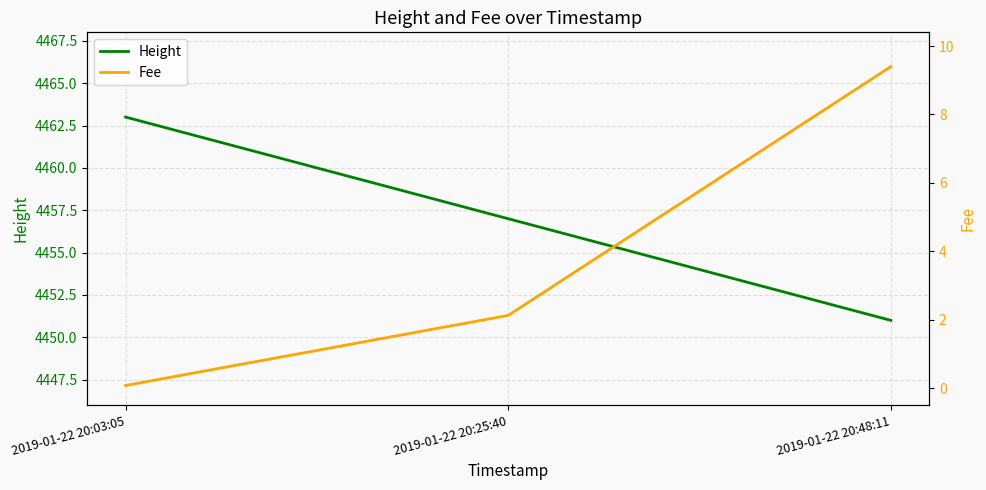

What is the highest value of the Height series?

4463